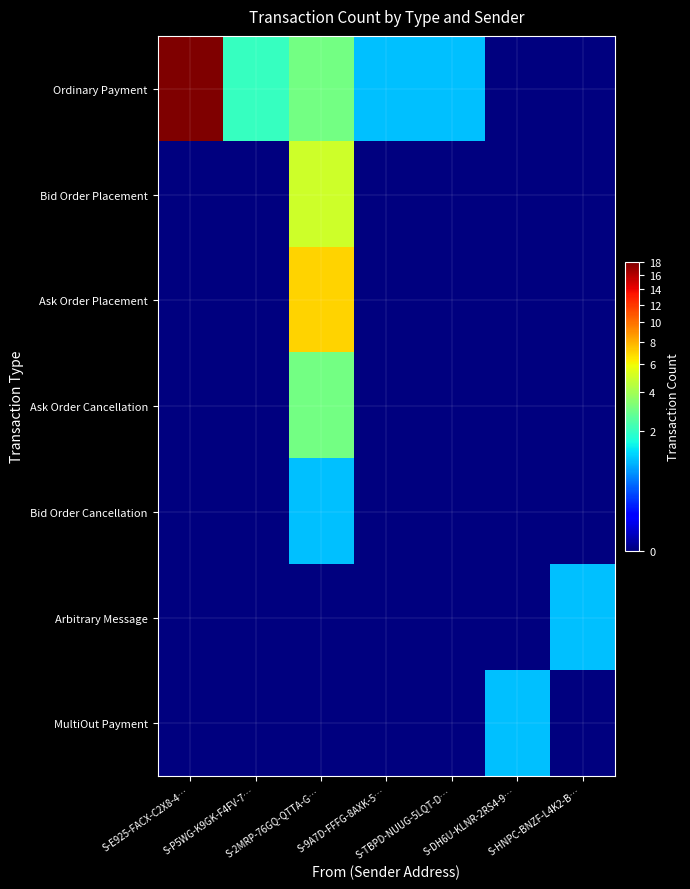

How many series are shown in this chart?

7